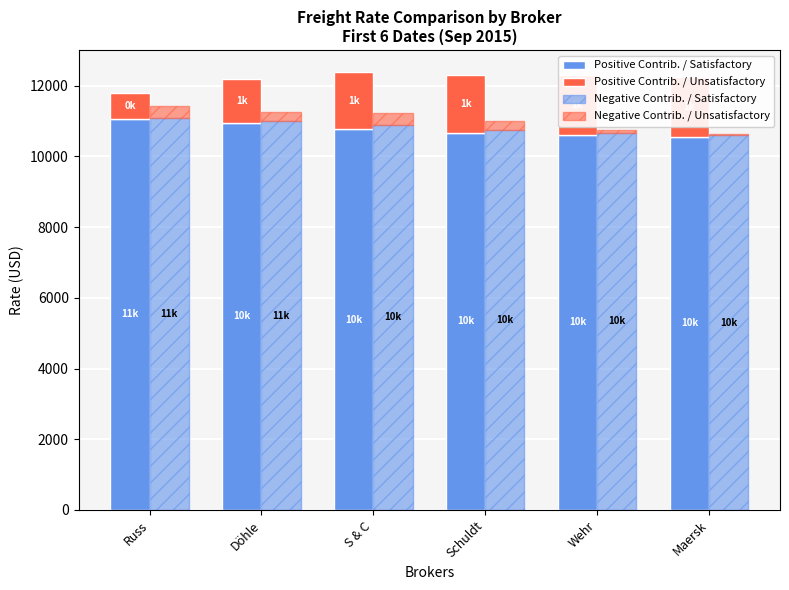

Which series has the largest total across all categories?

Negative Contrib. / Satisfactory